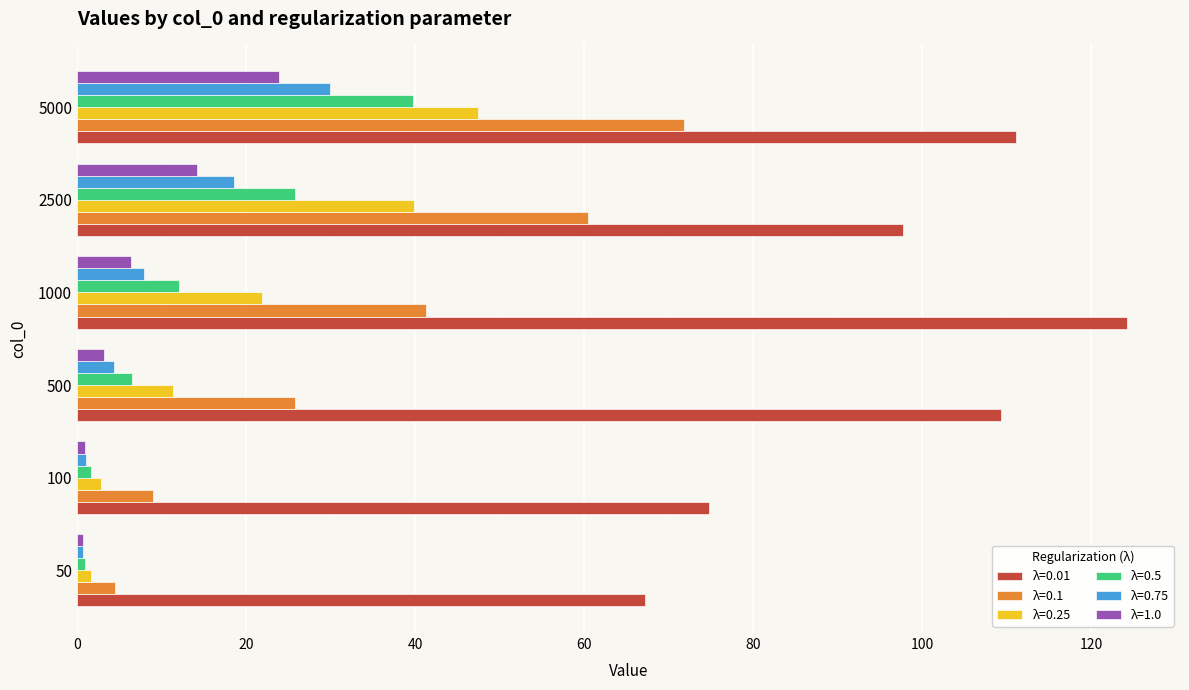

What is the spread (max minus min) of values at 50?

66.6